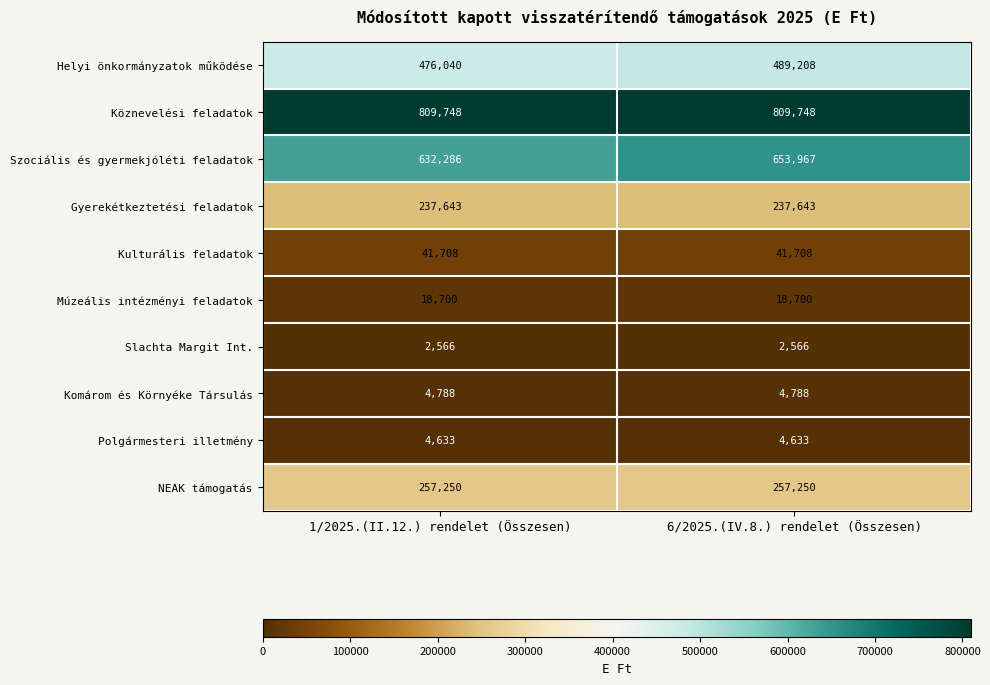

Reading left to right, extract all data points from this chart.

Helyi önkormányzatok működése: 476040	489208
Köznevelési feladatok: 809748	809748
Szociális és gyermekjóléti feladatok: 632286	653967
Gyerekétkeztetési feladatok: 237643	237643
Kulturális feladatok: 41708	41708
Múzeális intézményi feladatok: 18700	18700
Slachta Margit Int.: 2566	2566
Komárom és Környéke Társulás: 4788	4788
Polgármesteri illetmény: 4633	4633
NEAK támogatás: 257250	257250